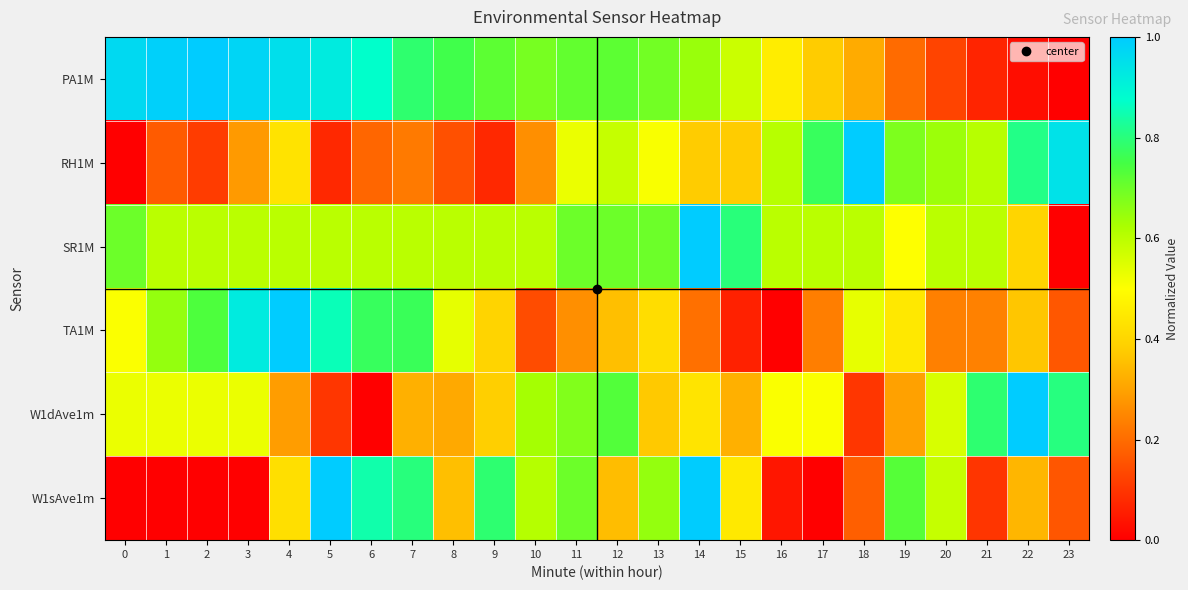

Which series has the largest total across all categories?

PA1M